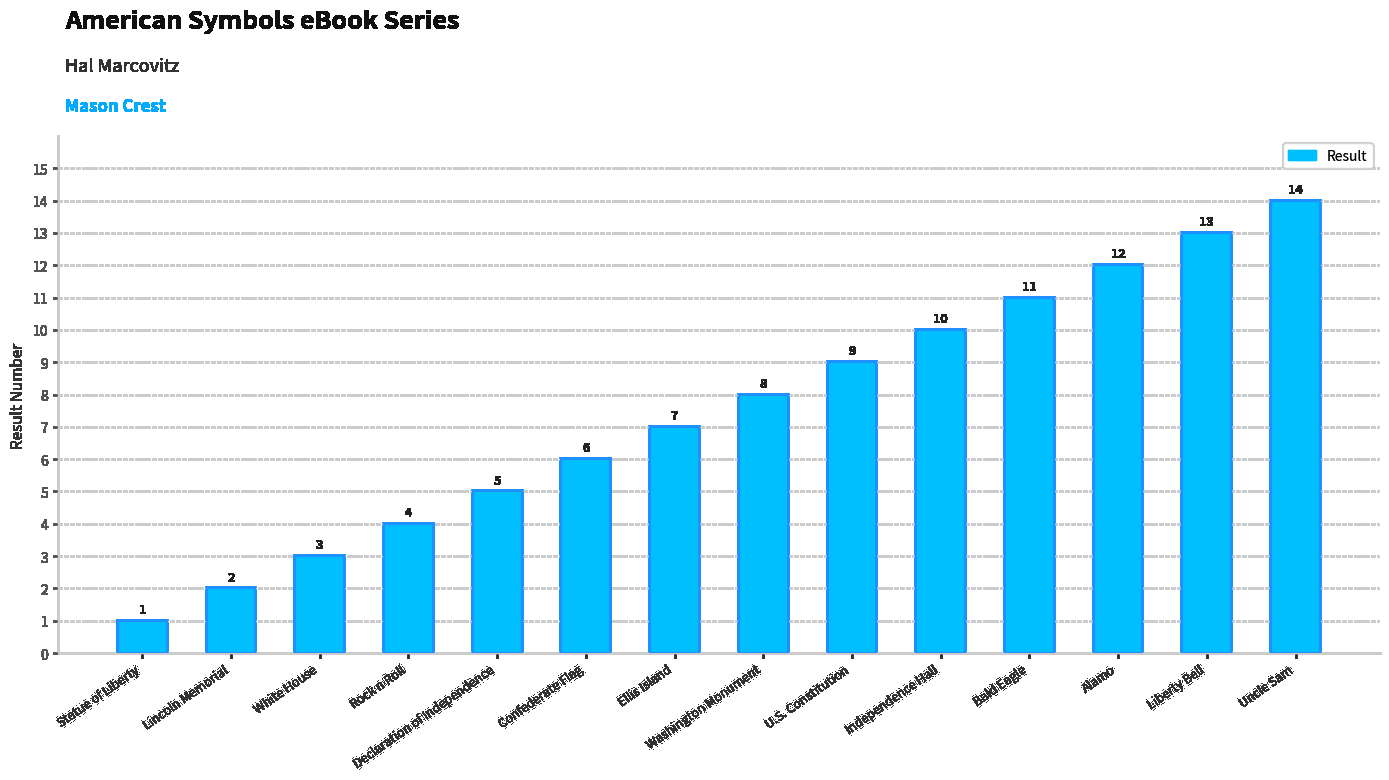

What is the difference between the values at Statue of Liberty and Alamo?

11